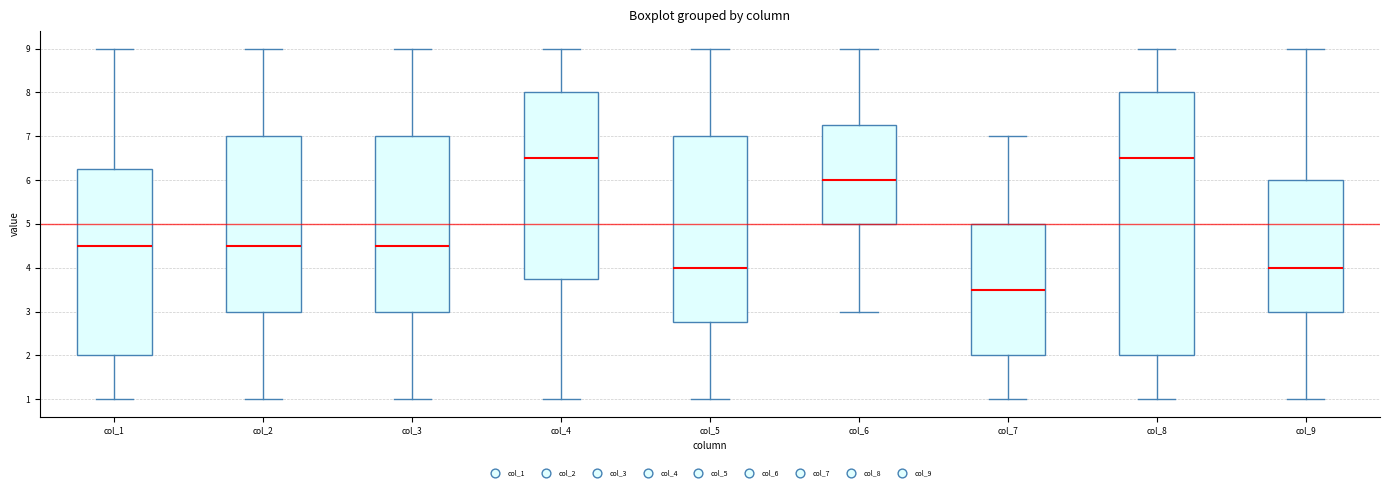

Reading left to right, read every box against the y-axis: the position of its median line, the range the box covers, and the ends of its whiskers. The values are not printed on the chart, so give them approximately, as read against the axis.

col_1: median 4.5, box 2.0 to 6.3, whiskers 1.0 to 9.0
col_2: median 4.5, box 3.0 to 7.0, whiskers 1.0 to 9.0
col_3: median 4.5, box 3.0 to 7.0, whiskers 1.0 to 9.0
col_4: median 6.5, box 3.8 to 8.0, whiskers 1.0 to 9.0
col_5: median 4.0, box 2.8 to 7.0, whiskers 1.0 to 9.0
col_6: median 6.0, box 5.0 to 7.3, whiskers 3.0 to 9.0
col_7: median 3.5, box 2.0 to 5.0, whiskers 1.0 to 7.0
col_8: median 6.5, box 2.0 to 8.0, whiskers 1.0 to 9.0
col_9: median 4.0, box 3.0 to 6.0, whiskers 1.0 to 9.0